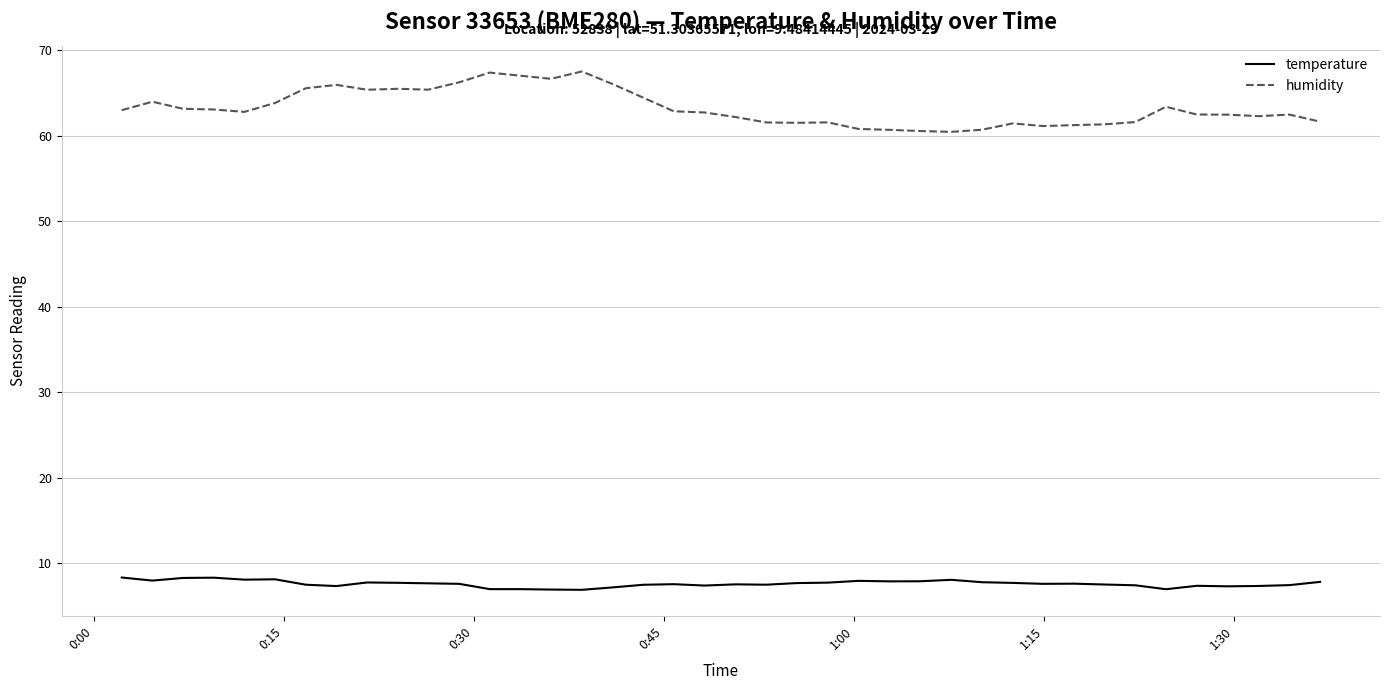

What is the highest value of the temperature series?

8.3